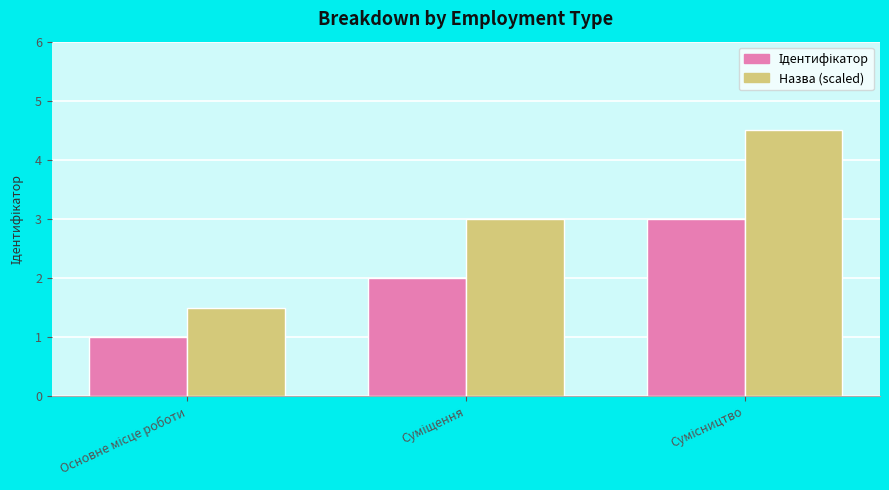

Which series has the largest total across all categories?

Назва (scaled)